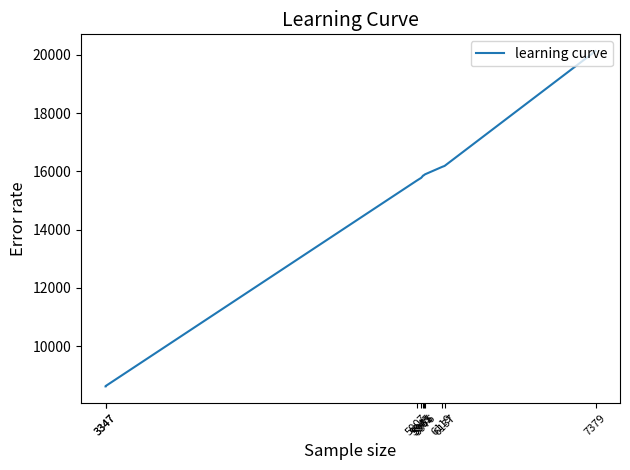

The value at 6119 is 22753. True or false?

False